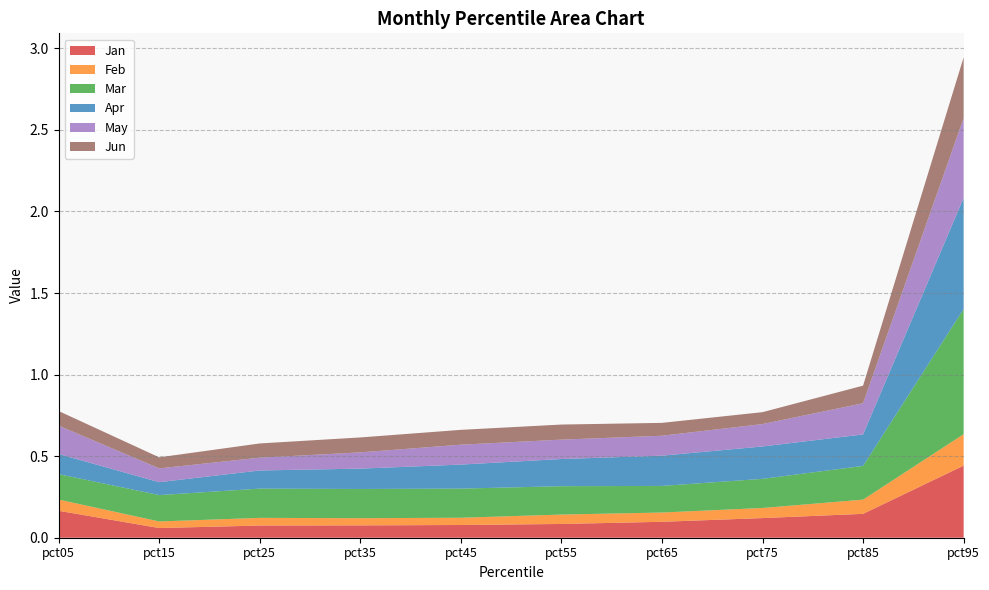

Reading left to right, extract all data points from this chart.

Jan: pct05=0.2	pct15=0.1	pct25=0.1	pct35=0.1	pct45=0.1	pct55=0.1	pct65=0.1	pct75=0.1	pct85=0.1	pct95=0.4
Feb: pct05=0.1	pct15=0.0	pct25=0.0	pct35=0.0	pct45=0.0	pct55=0.1	pct65=0.1	pct75=0.1	pct85=0.1	pct95=0.2
Mar: pct05=0.2	pct15=0.2	pct25=0.2	pct35=0.2	pct45=0.2	pct55=0.2	pct65=0.2	pct75=0.2	pct85=0.2	pct95=0.8
Apr: pct05=0.1	pct15=0.1	pct25=0.1	pct35=0.1	pct45=0.1	pct55=0.2	pct65=0.2	pct75=0.2	pct85=0.2	pct95=0.7
May: pct05=0.2	pct15=0.1	pct25=0.1	pct35=0.1	pct45=0.1	pct55=0.1	pct65=0.1	pct75=0.1	pct85=0.2	pct95=0.5
Jun: pct05=0.1	pct15=0.1	pct25=0.1	pct35=0.1	pct45=0.1	pct55=0.1	pct65=0.1	pct75=0.1	pct85=0.1	pct95=0.4